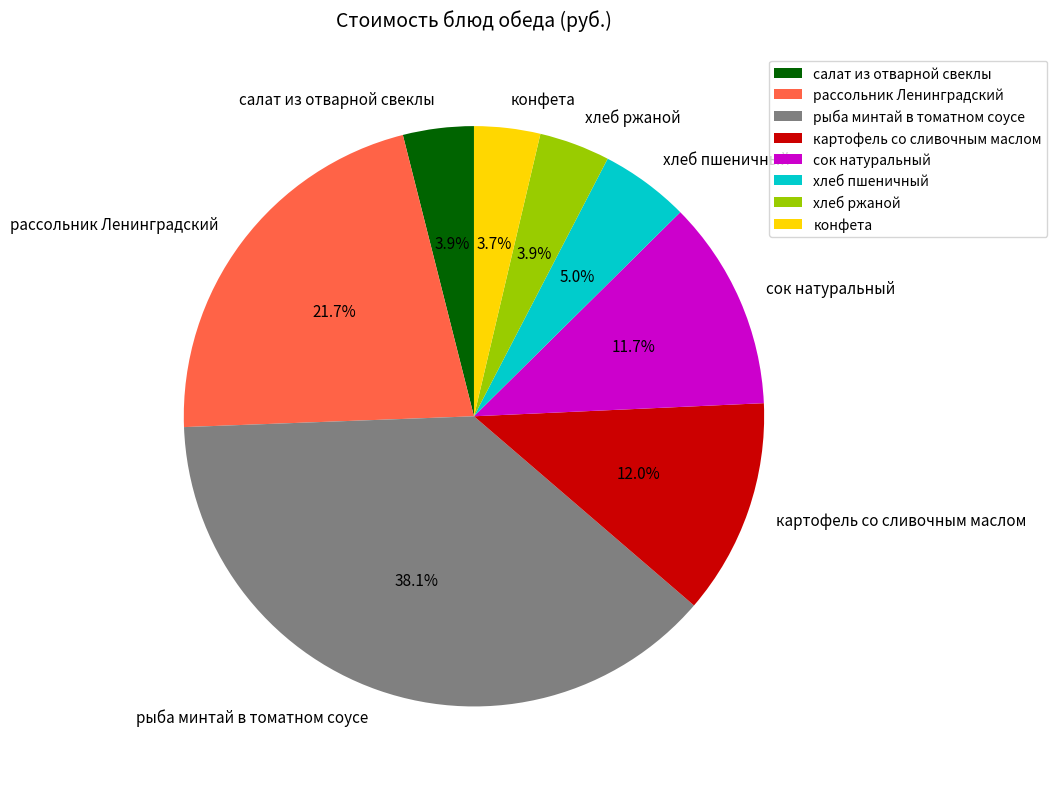

Is it true that рассольник Ленинградский is 22% of the pie?

True